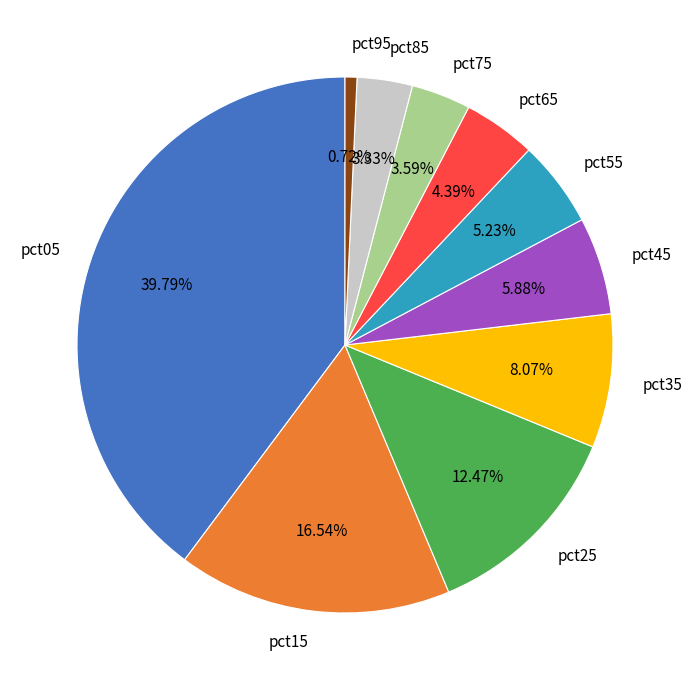

Is it true that pct65 is 4% of the pie?

True